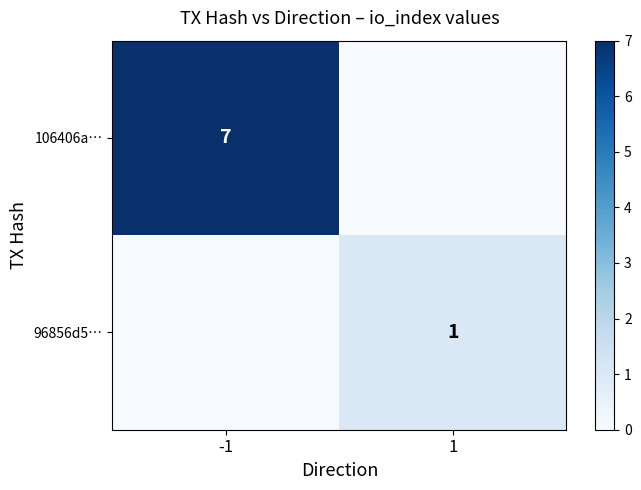

Is it true that 106406a… equals 5 at -1?

False